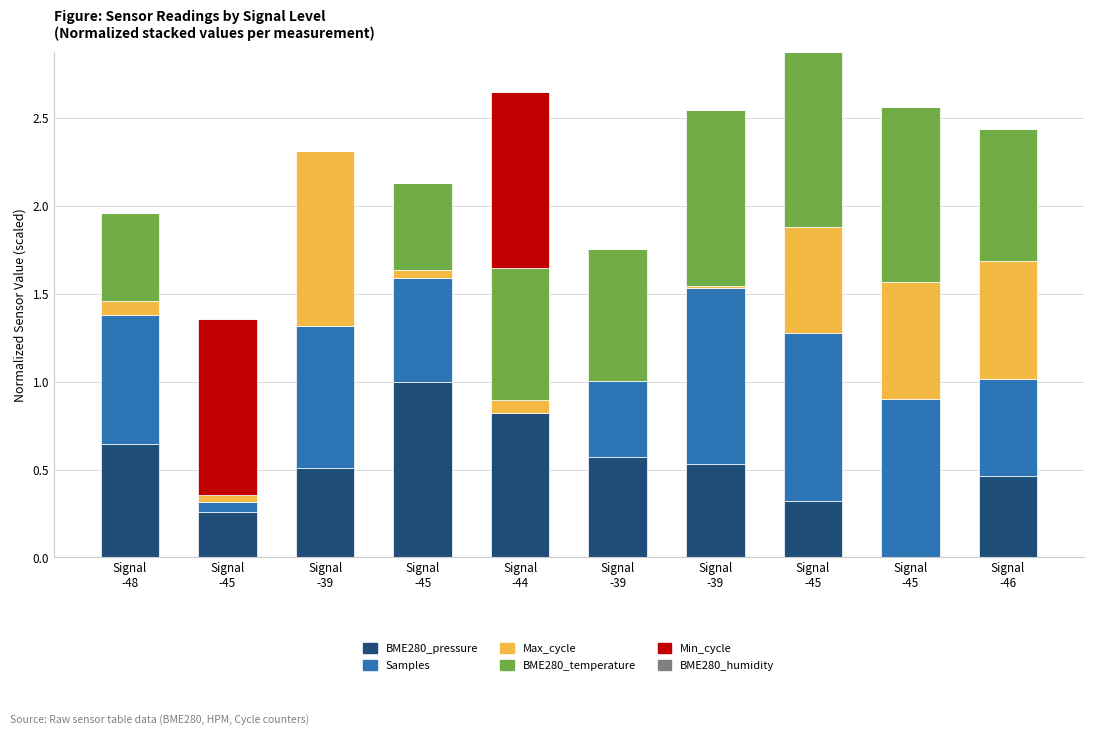

Between Signal
-45 and Signal
-45, which series saw the biggest shift?

BME280_pressure